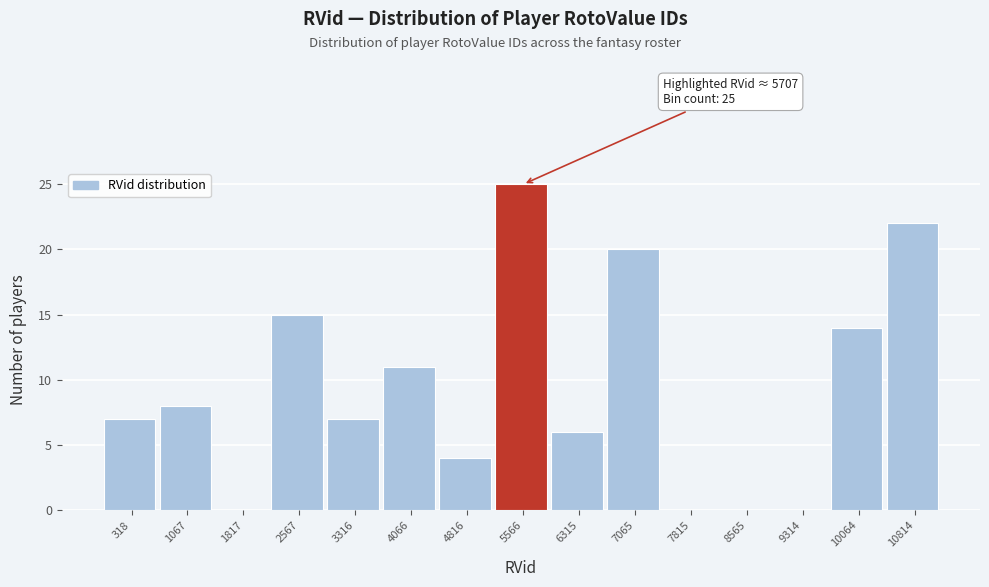

Reading left to right, what are all the values shown in this chart?

318=7	1067=8	1817=0	2567=15	3316=7	4066=11	4816=4	5566=25	6315=6	7065=20	7815=0	8565=0	9314=0	10064=14	10814=22